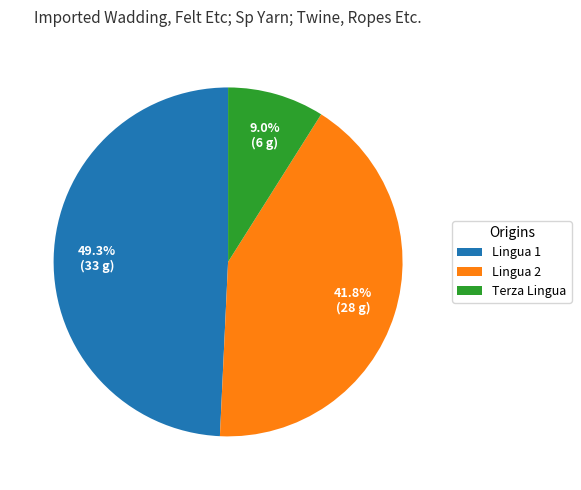

Rank the categories by value from highest to lowest.

Lingua 1, Lingua 2, Terza Lingua